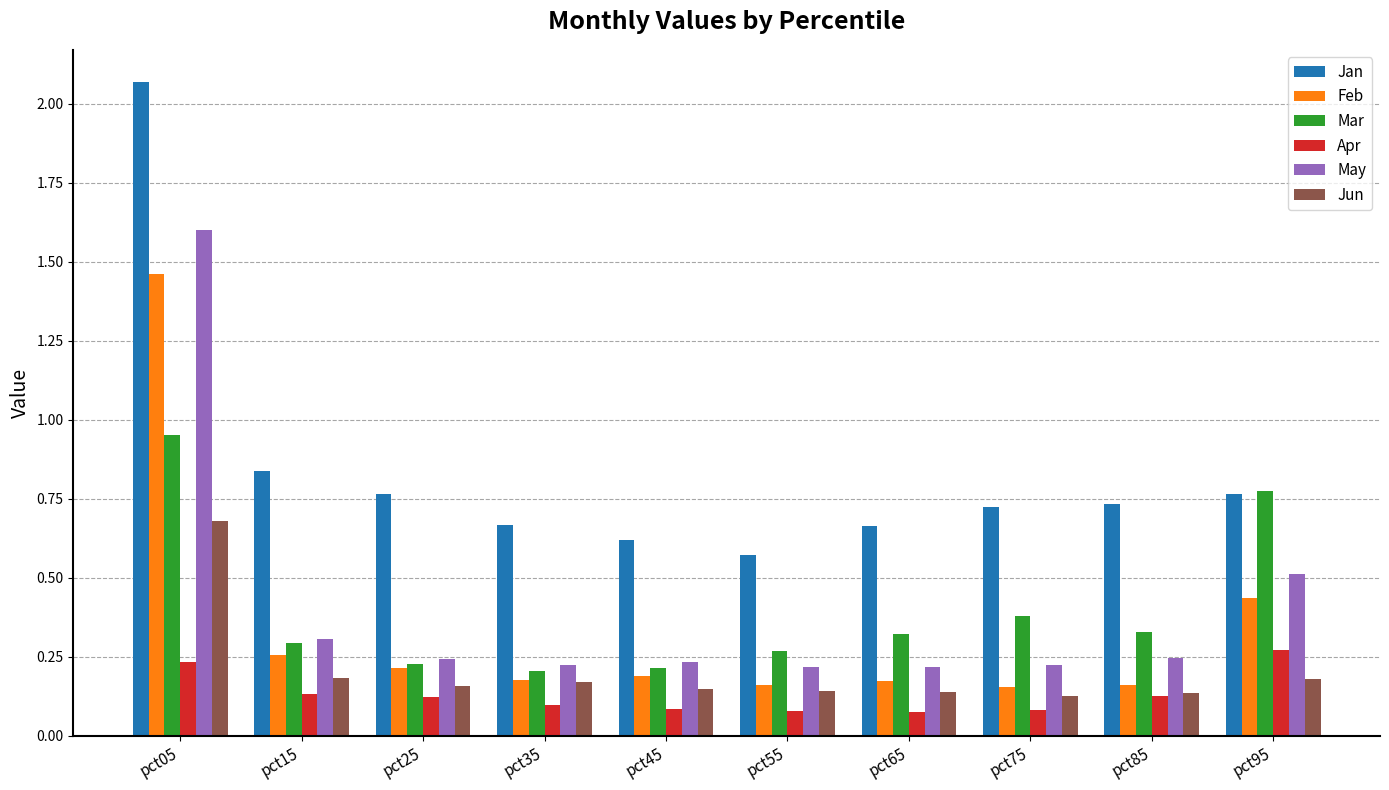

Which series has the widest spread of values?

Jan